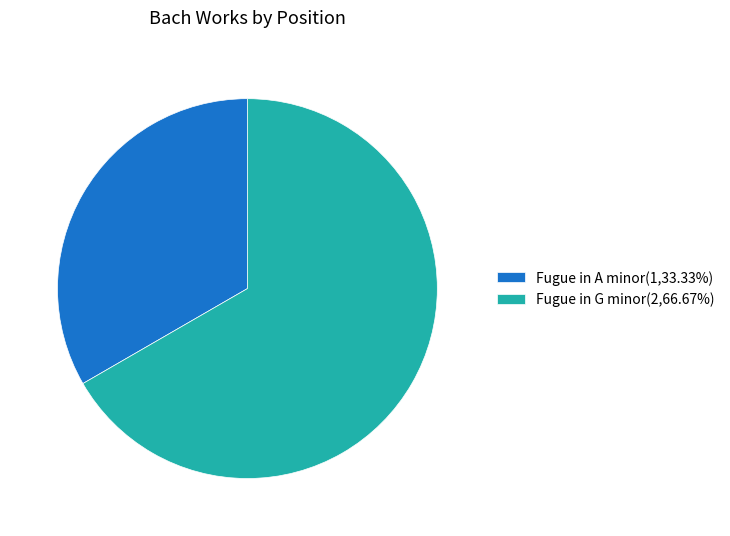

Combined, do Fugue in G minor and Fugue in A minor account for over 50%?

Yes